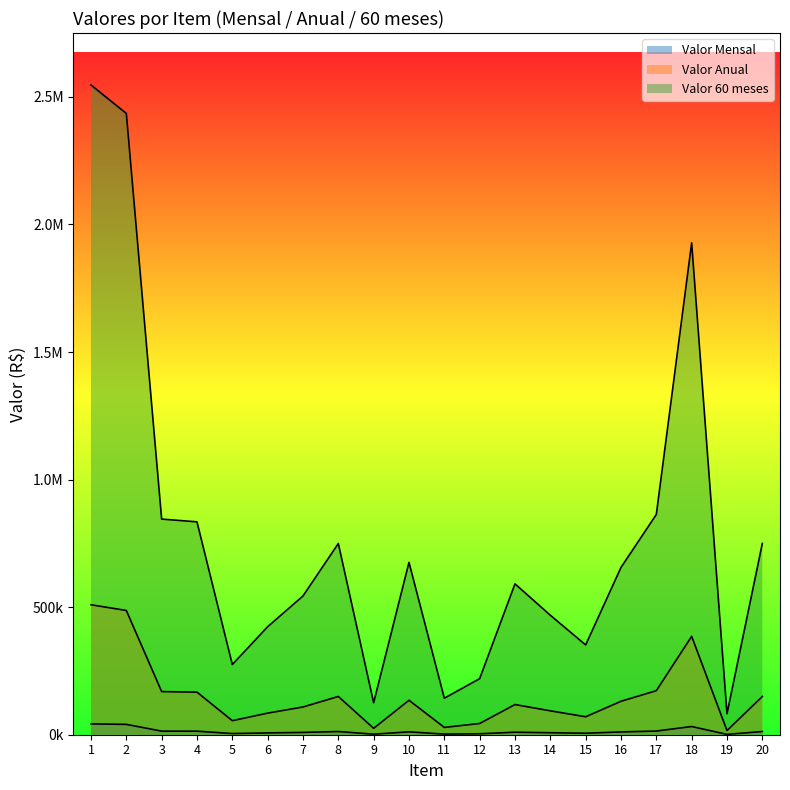

True or false: Valor Mensal and Valor 60 meses intersect in this chart.

False